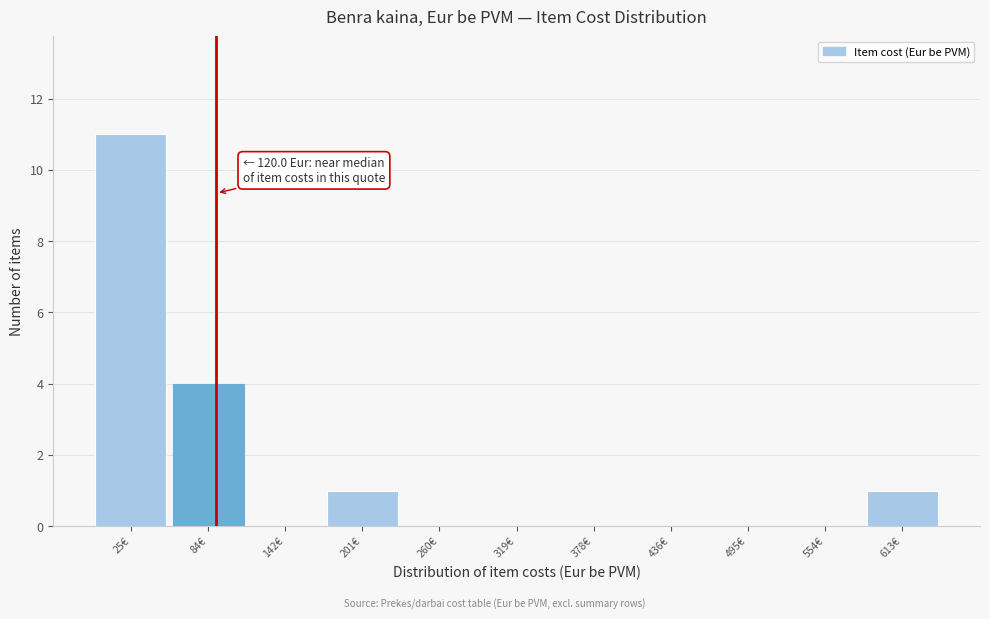

Where is the data nearest to the value 5?

84€